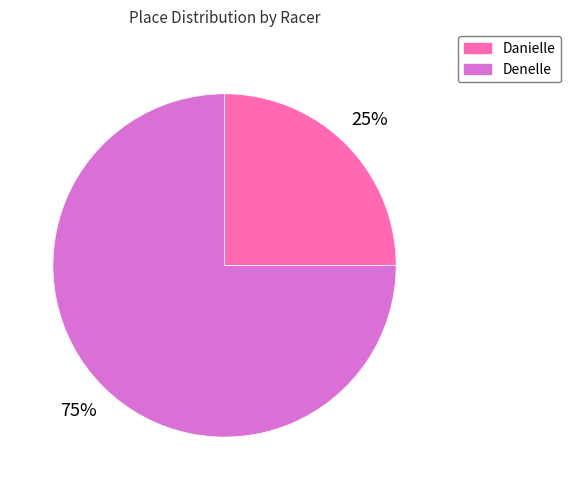

To the nearest percent, what portion does Denelle represent?

75%